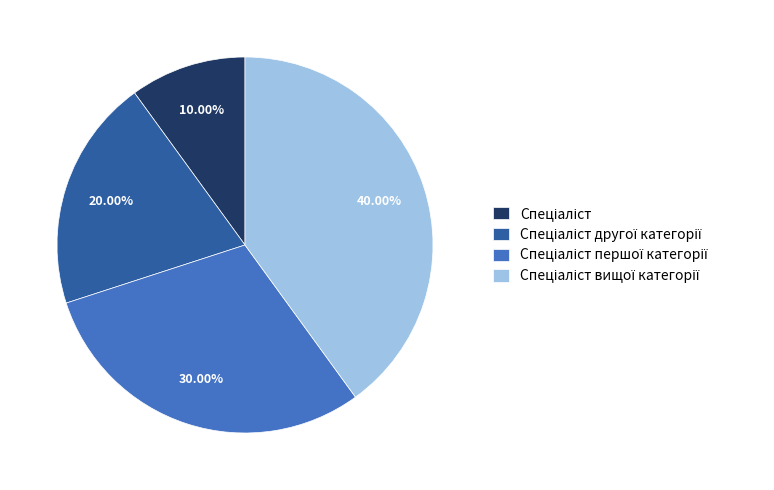

Is there a majority slice in this chart?

No